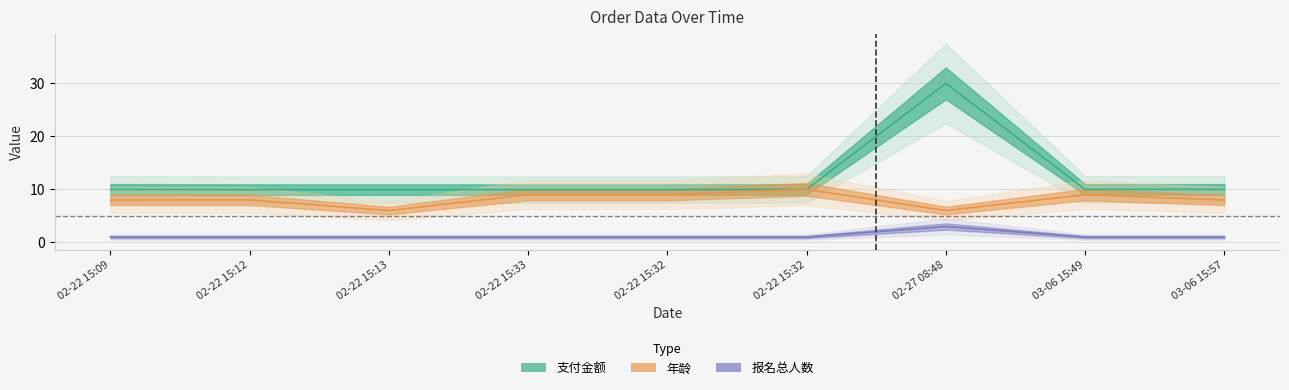

Where is 年龄 nearest to the value 8?

02-22 15:09